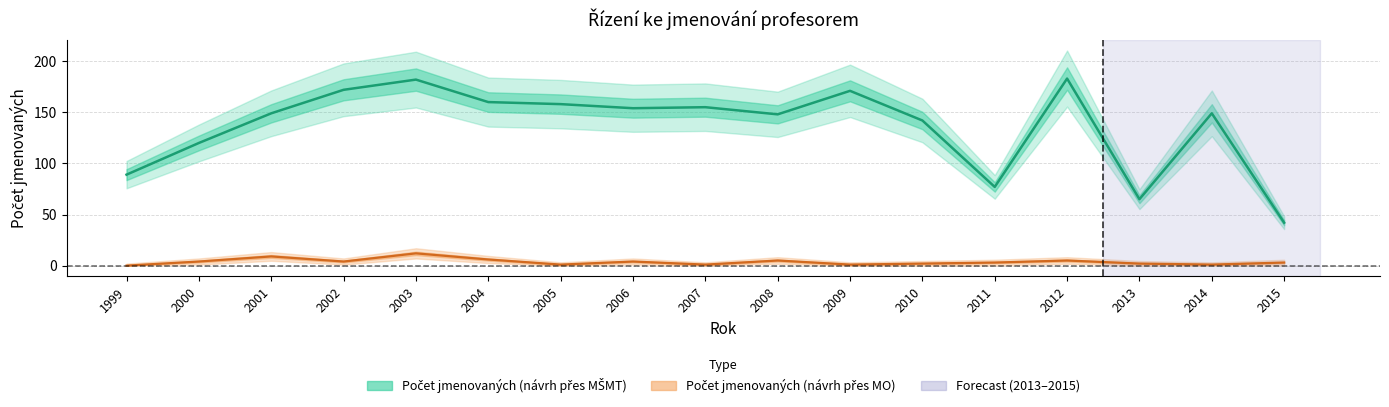

List the series in order of their peak value, lowest first.

Počet jmenovaných (návrh přes MO), Počet jmenovaných (návrh přes MŠMT)